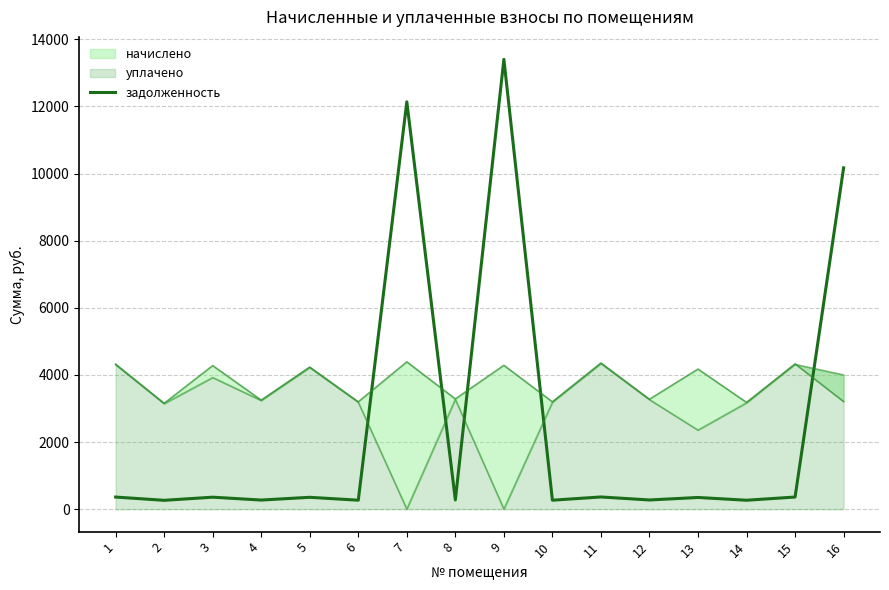

What is the difference between the values at 2 and 8?

10.9